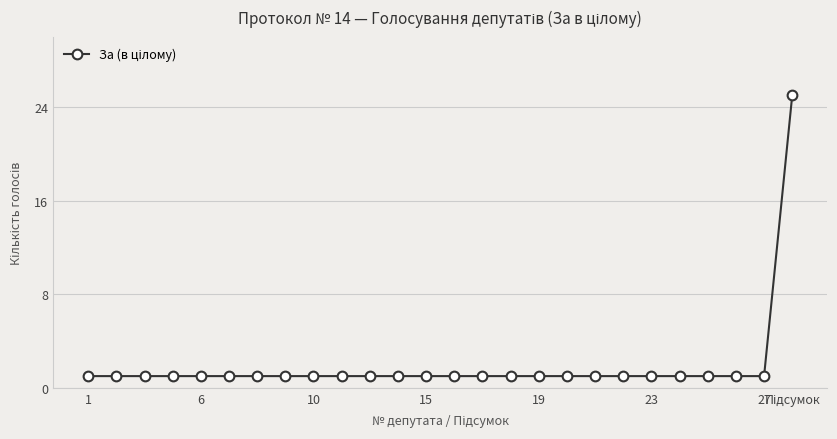

What is the difference between the maximum and minimum values?

24